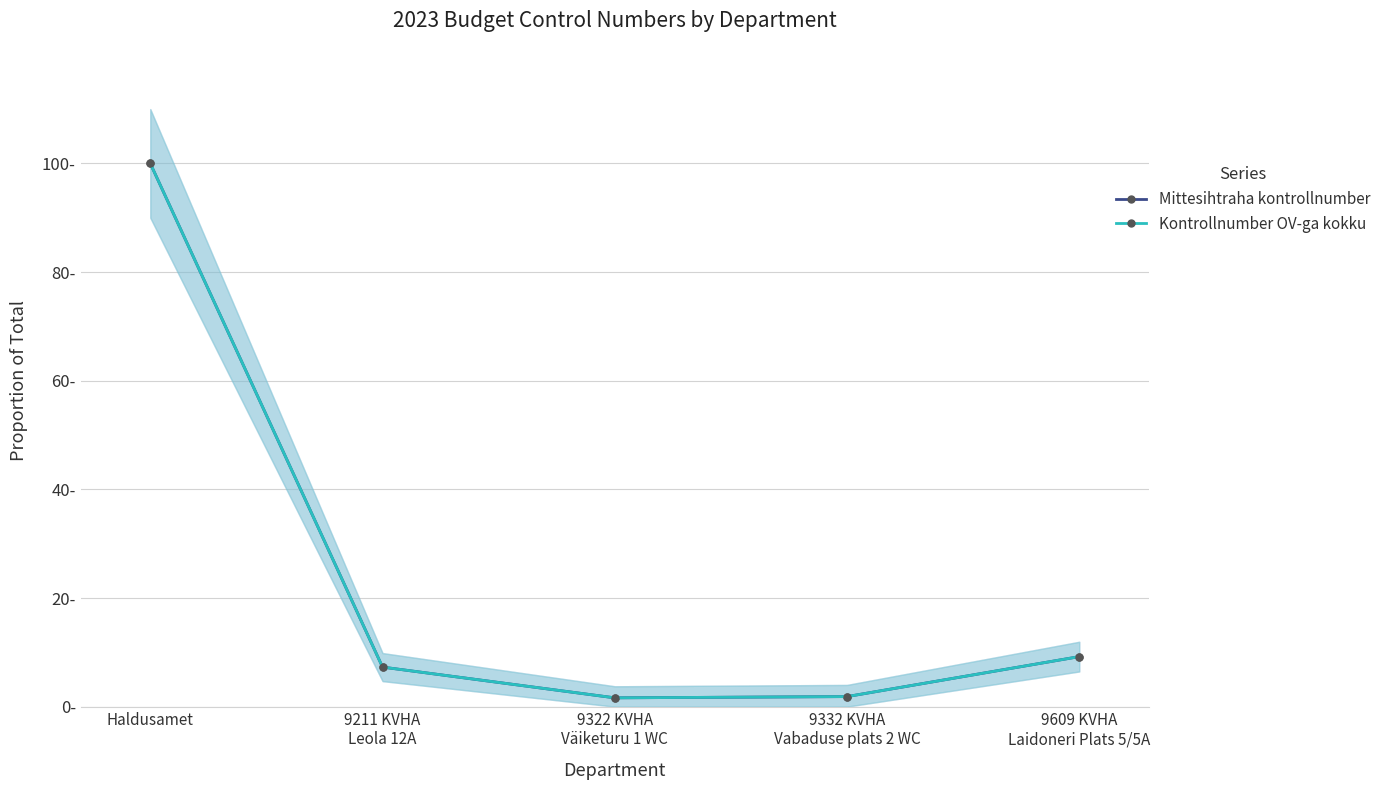

Rank the series at Haldusamet from lowest to highest value.

Mittesihtraha kontrollnumber, Kontrollnumber OV-ga kokku